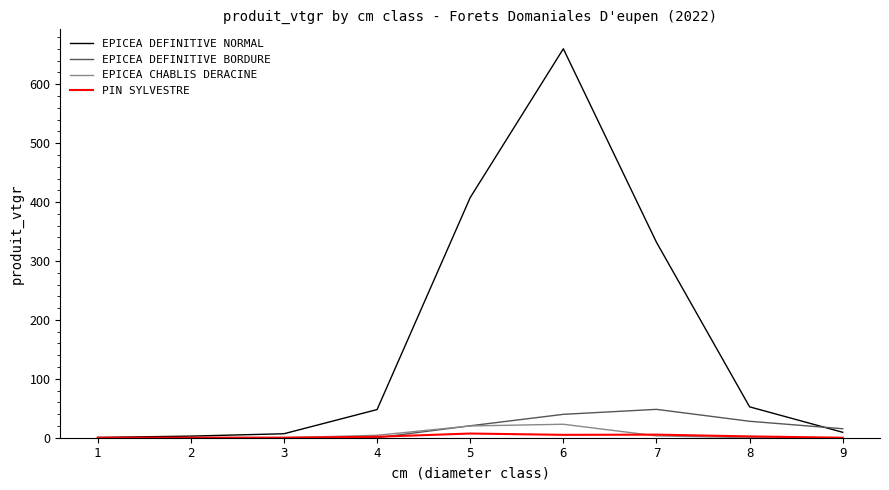

The EPICEA CHABLIS DERACINE series shows 0.0 at 2. True or false?

True